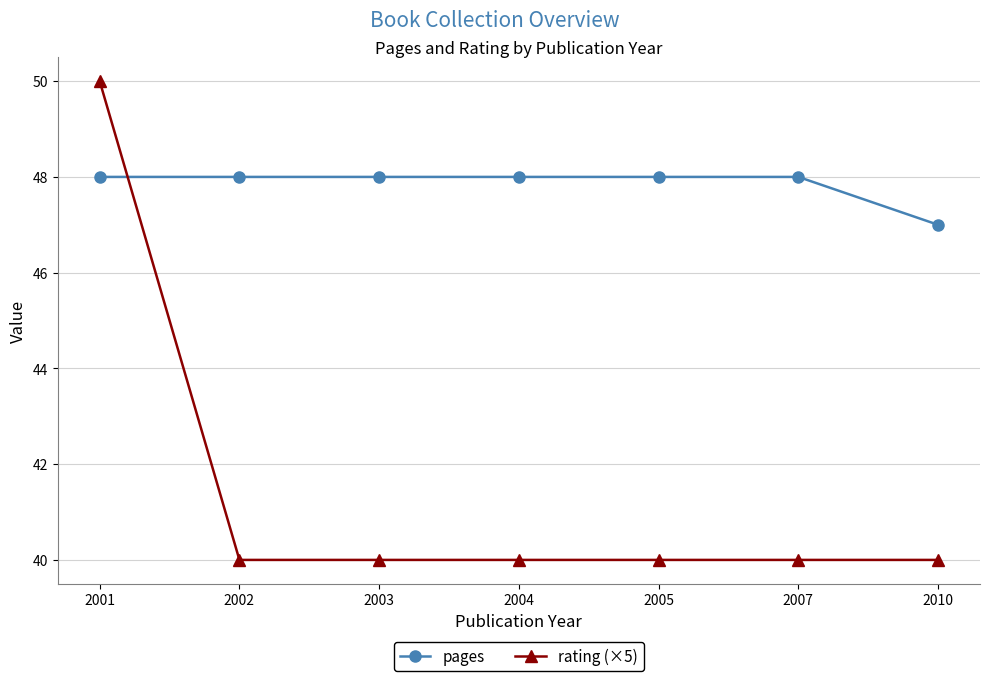

What is the minimum value for rating (×5)?

40